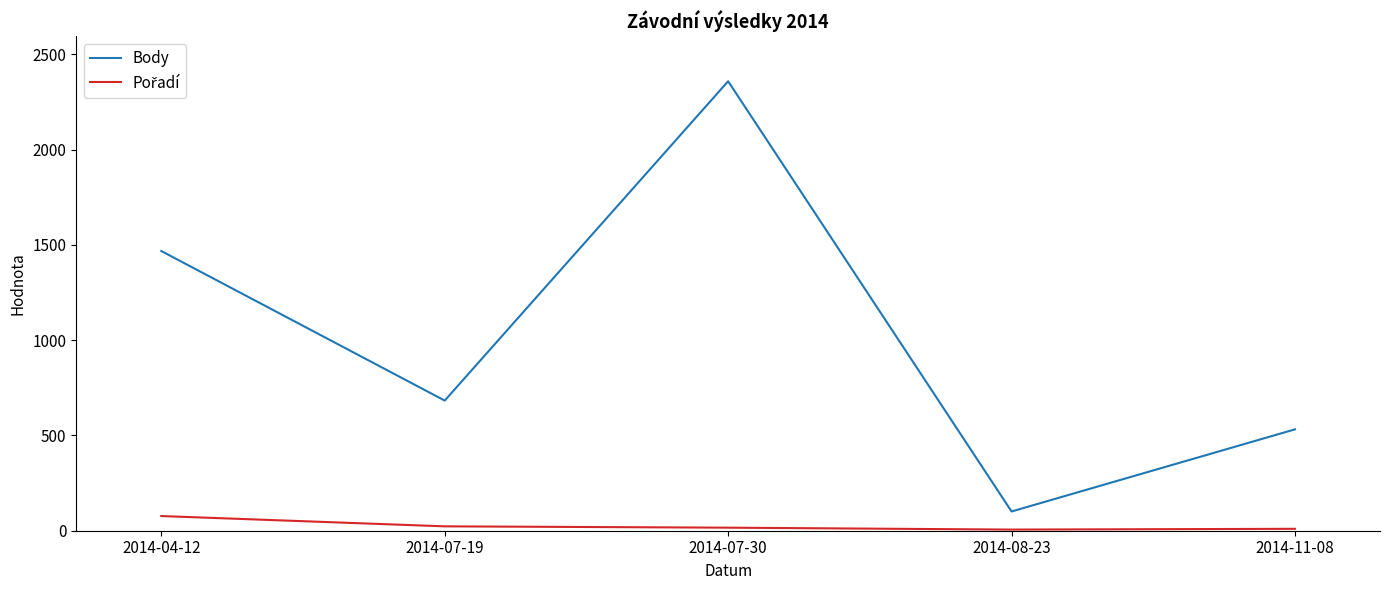

Where is Body nearest to the value 1230?

2014-04-12